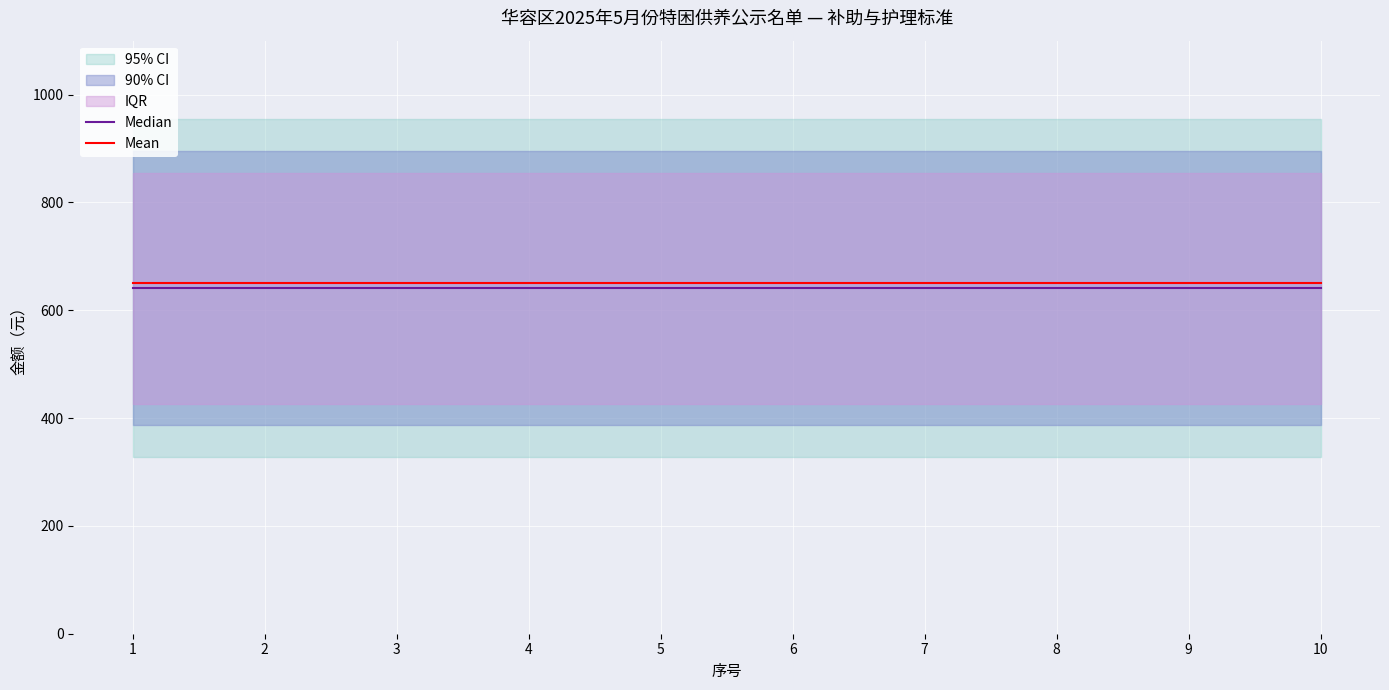

What is the minimum value for Mean?

651